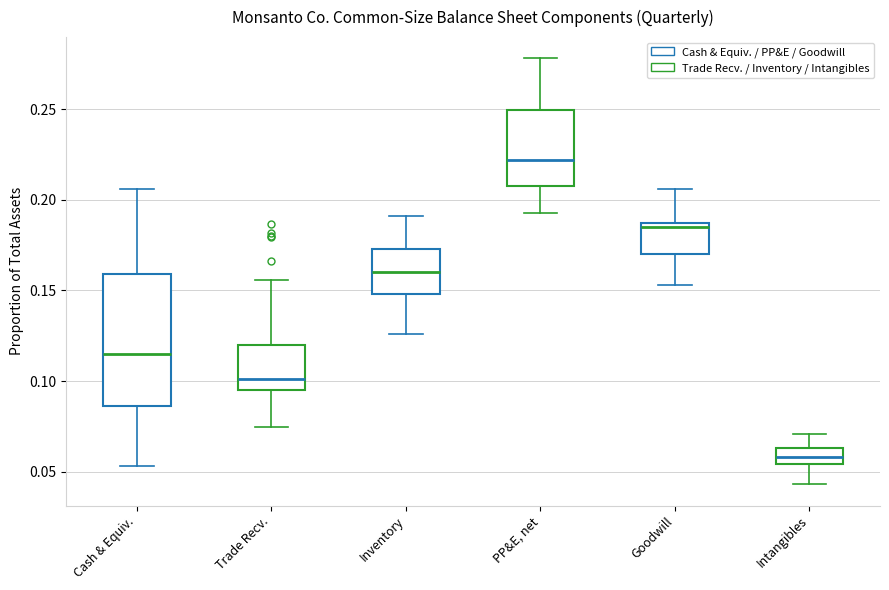

Reading left to right, transcribe this box plot: for each box, give where its median line is, the range the box spans, and where its two whiskers end, as read against the y-axis. The values are not printed on the chart, so give them approximately, as read against the axis.

Cash & Equiv.: median 0.115, box 0.085 to 0.160, whiskers 0.055 to 0.205
Trade Recv.: median 0.100, box 0.095 to 0.120, whiskers 0.075 to 0.155
Inventory: median 0.160, box 0.150 to 0.175, whiskers 0.125 to 0.190
PP&E, net: median 0.220, box 0.205 to 0.250, whiskers 0.195 to 0.280
Goodwill: median 0.185 (just below the box's upper edge), box 0.170 to 0.185, whiskers 0.155 to 0.205
Intangibles: median 0.060, box 0.055 to 0.065, whiskers 0.045 to 0.070